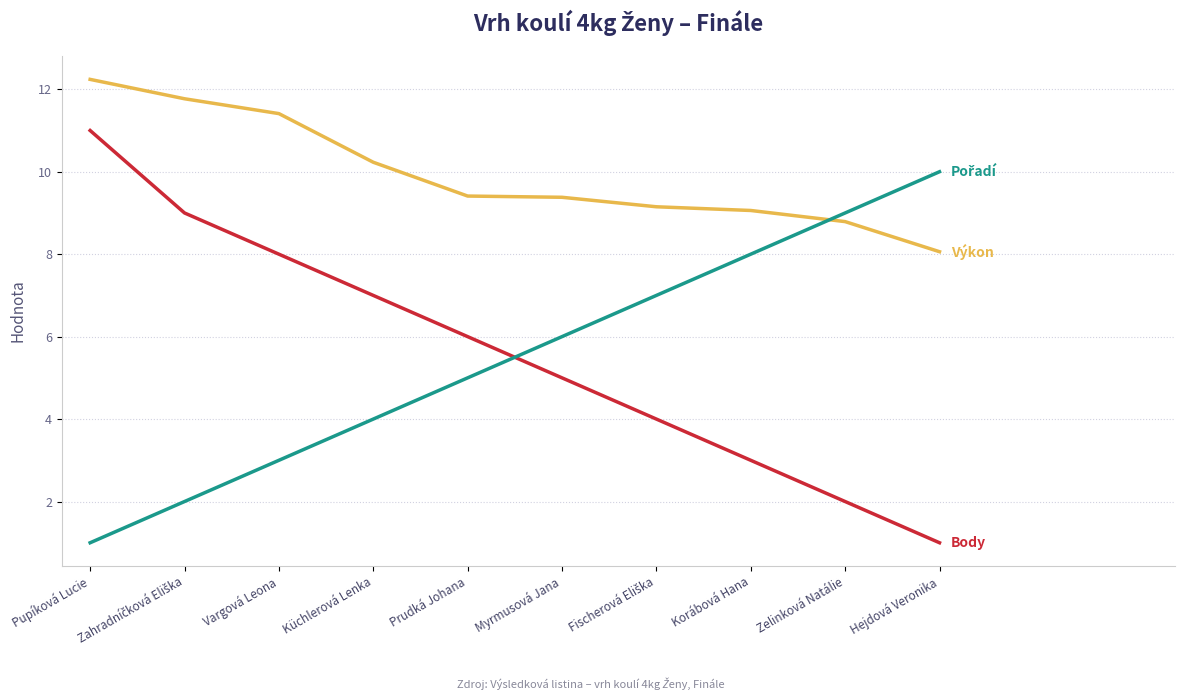

What is the difference between the highest and lowest values at Küchlerová Lenka?

6.2